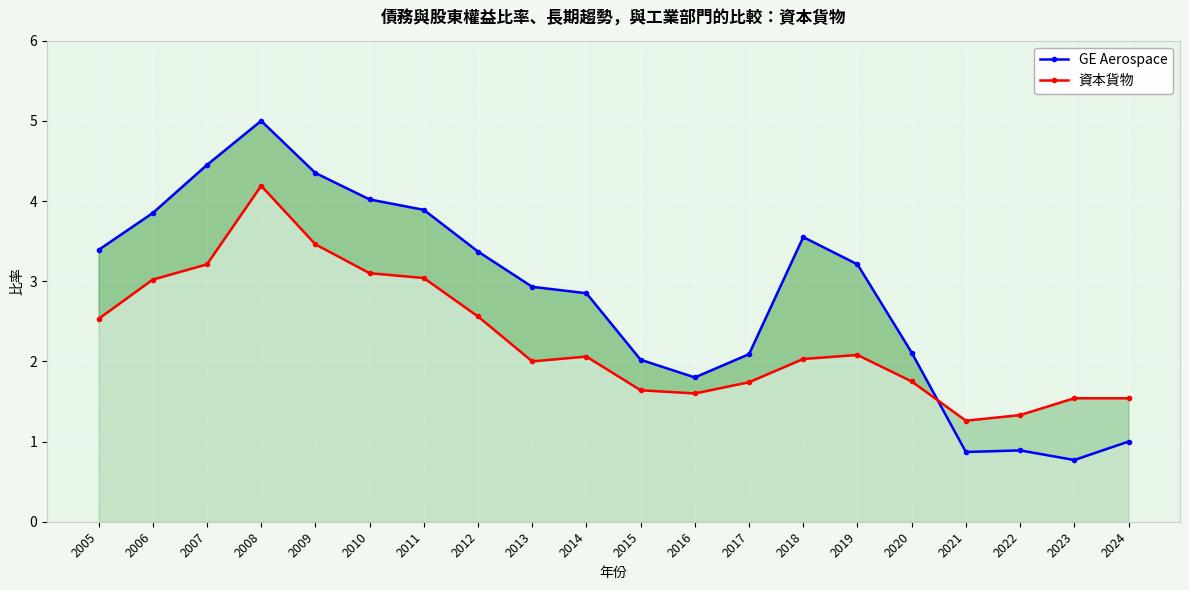

What is the difference between the second highest and minimum values in the GE Aerospace series?

3.7